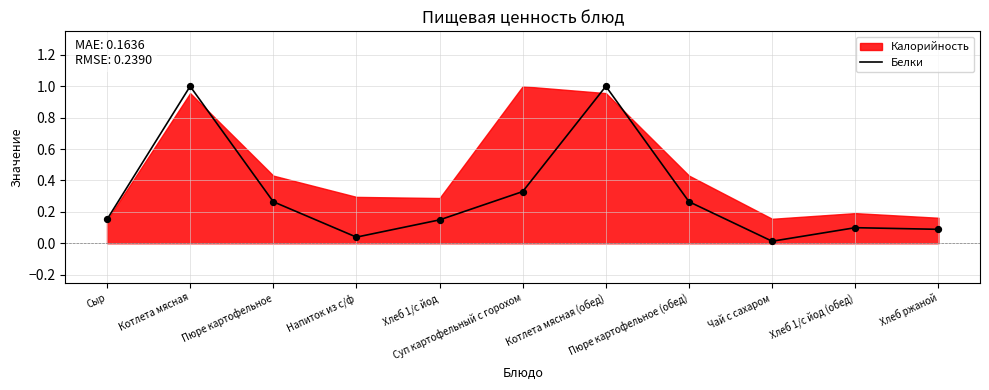

Which has a higher value, Напиток из с/ф or Хлеб 1/с йод (обед)?

Хлеб 1/с йод (обед)